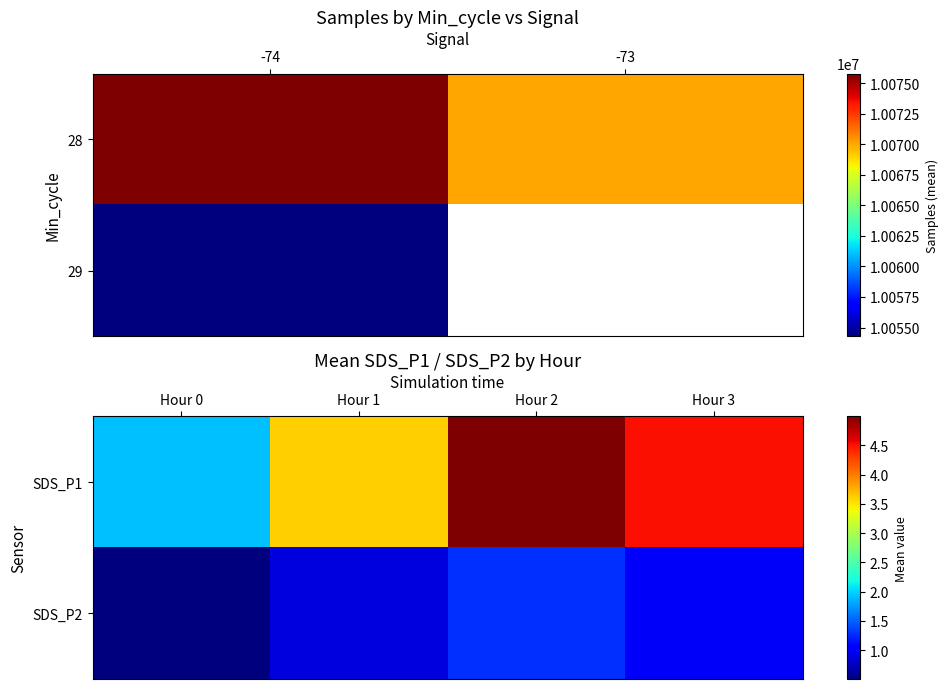

What is the sum of the SDS_P1 values at Hour 3 and Hour 0?

6.4